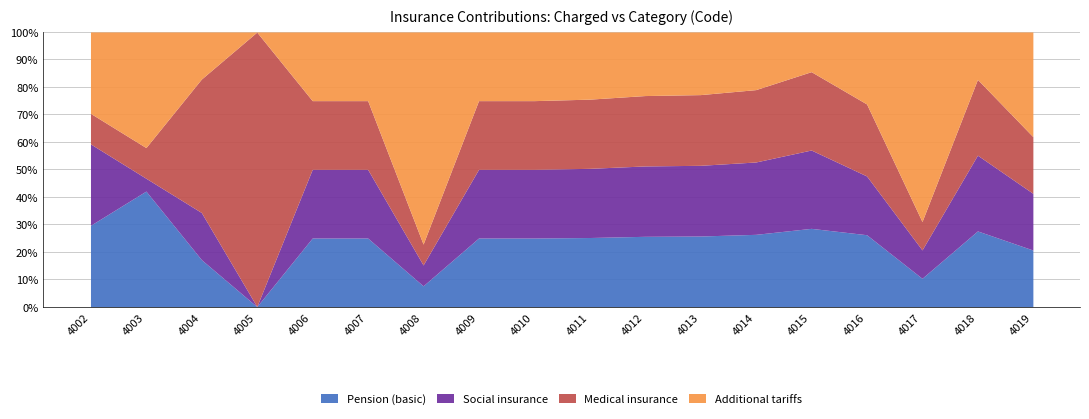

What is the total value across all series at 4014?

100.0